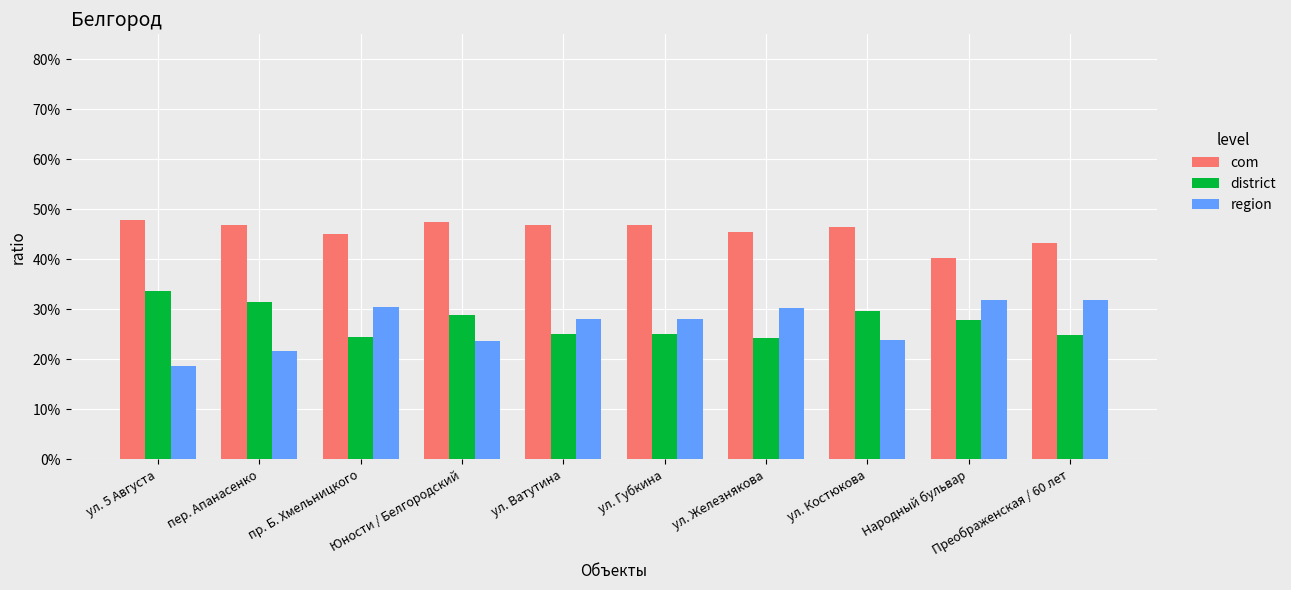

True or false: com has a value of 46.5 at ул. Костюкова.

True